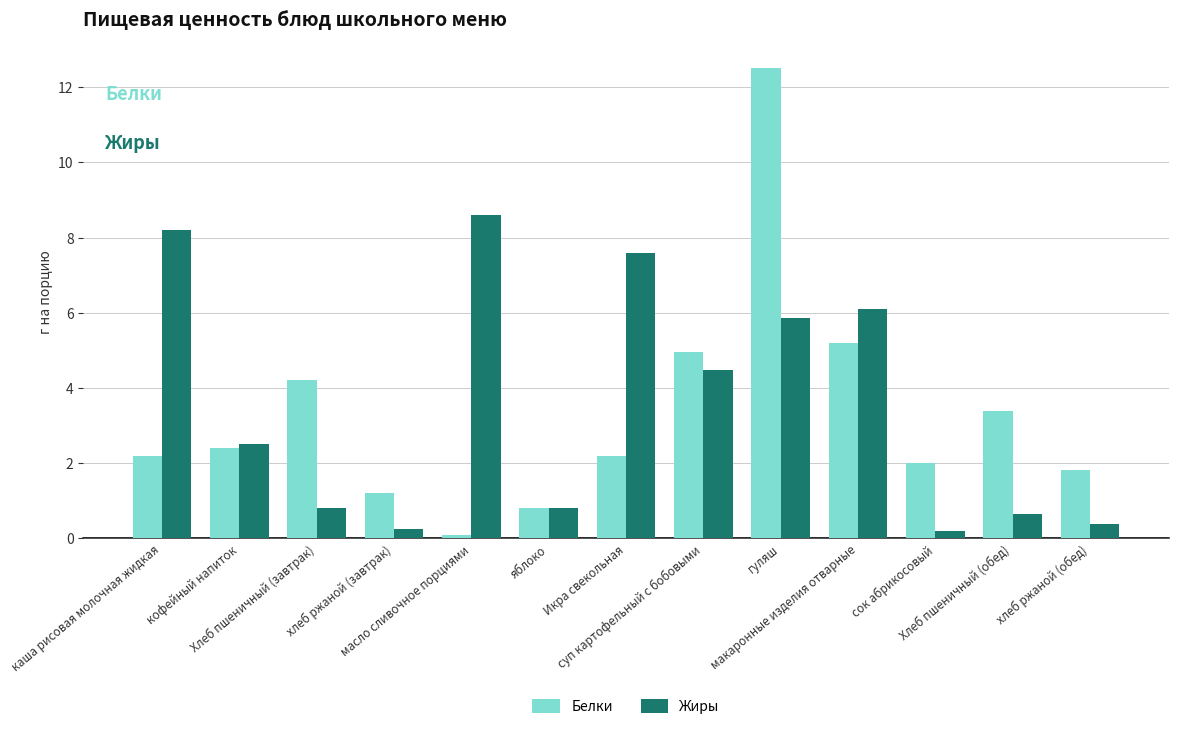

Which series has the largest range (max minus min)?

Белки